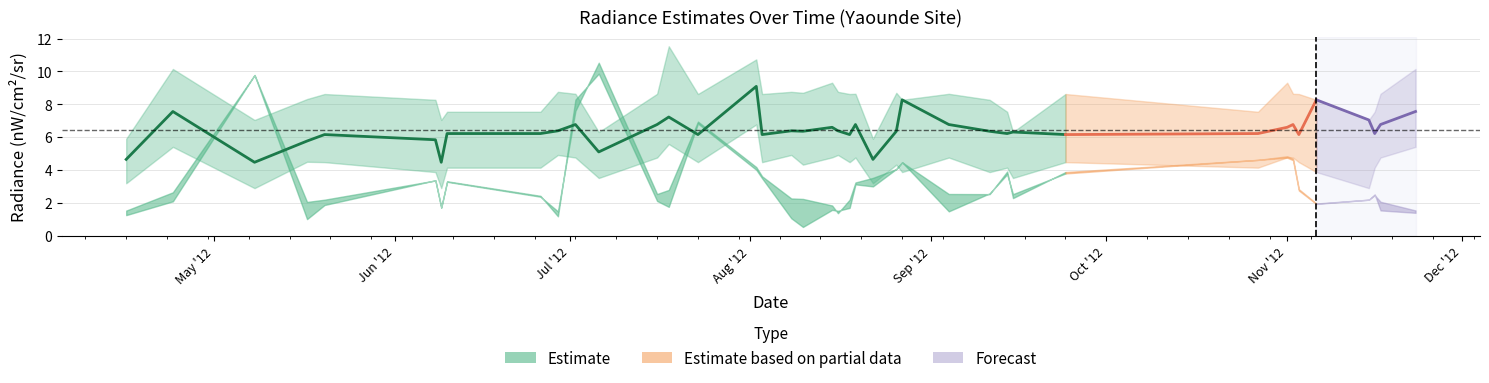

What is the label of the 11th point from the right?

2012-09-15